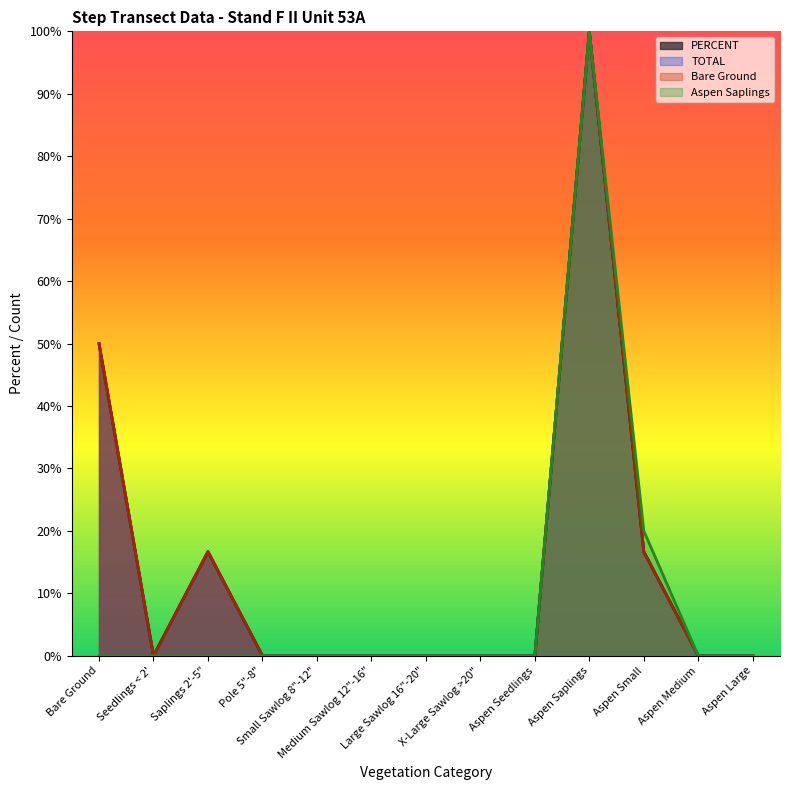

True or false: Bare Ground and PERCENT intersect in this chart.

False